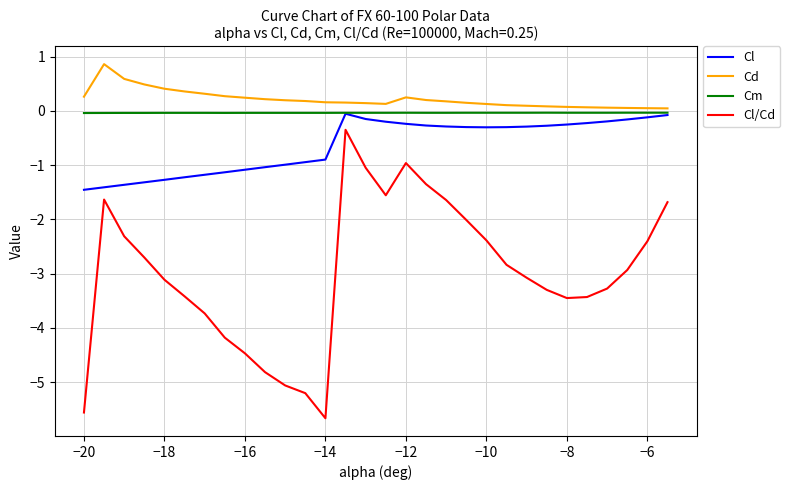

True or false: Cl/Cd and Cm cross at least once.

False